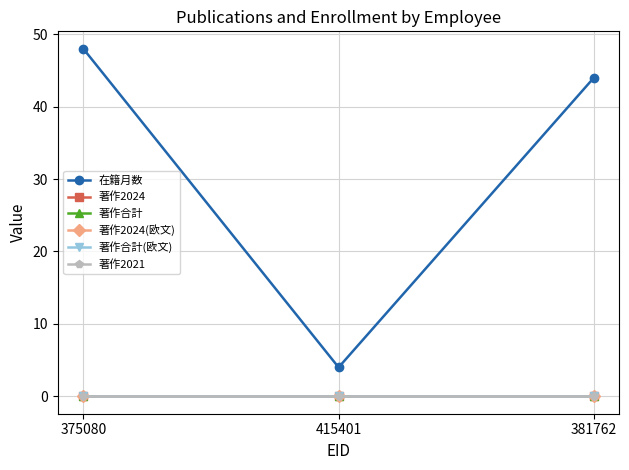

Is this an area chart (filled region under the line)?

No